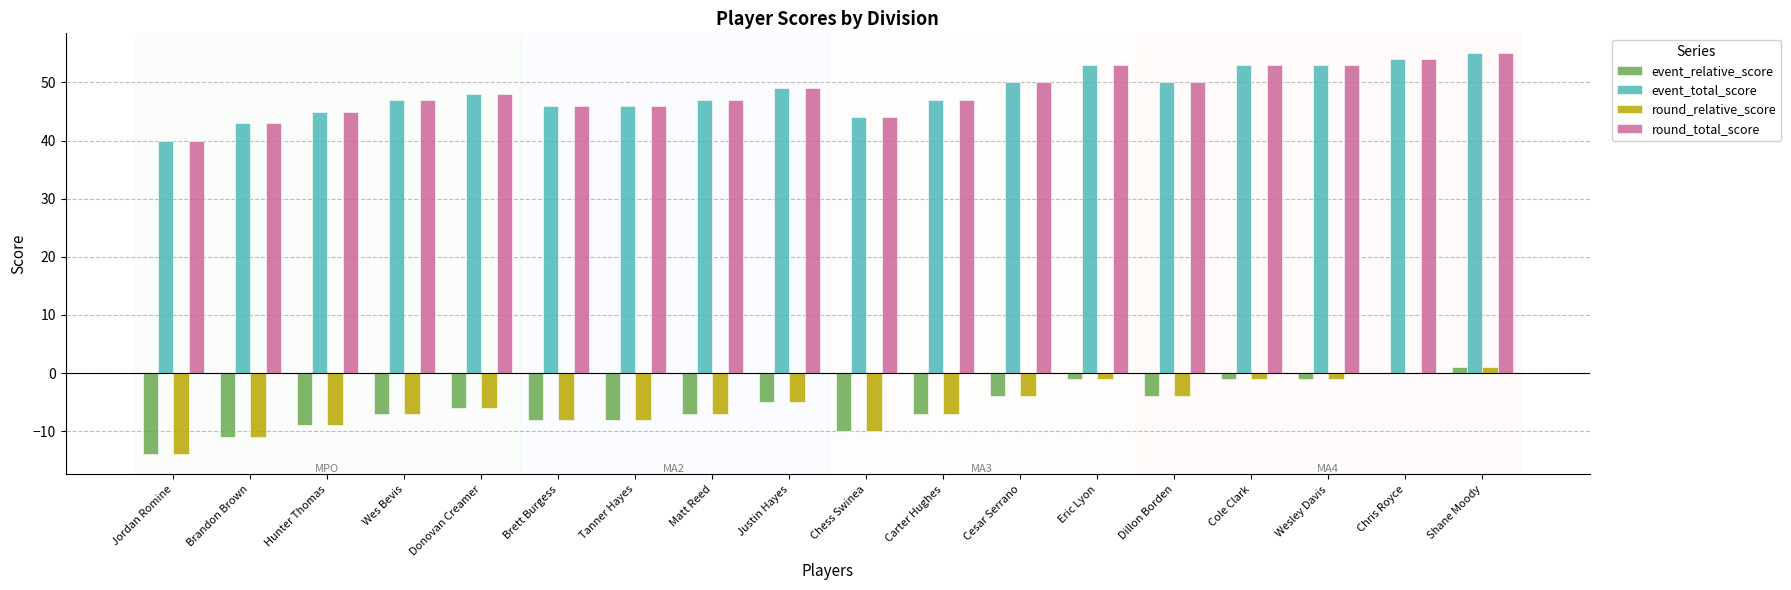

How many distinct data groups are displayed?

4